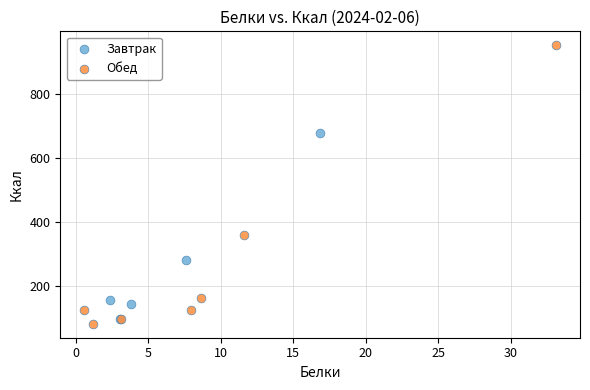

Which series contains the lowest Y value?

Обед